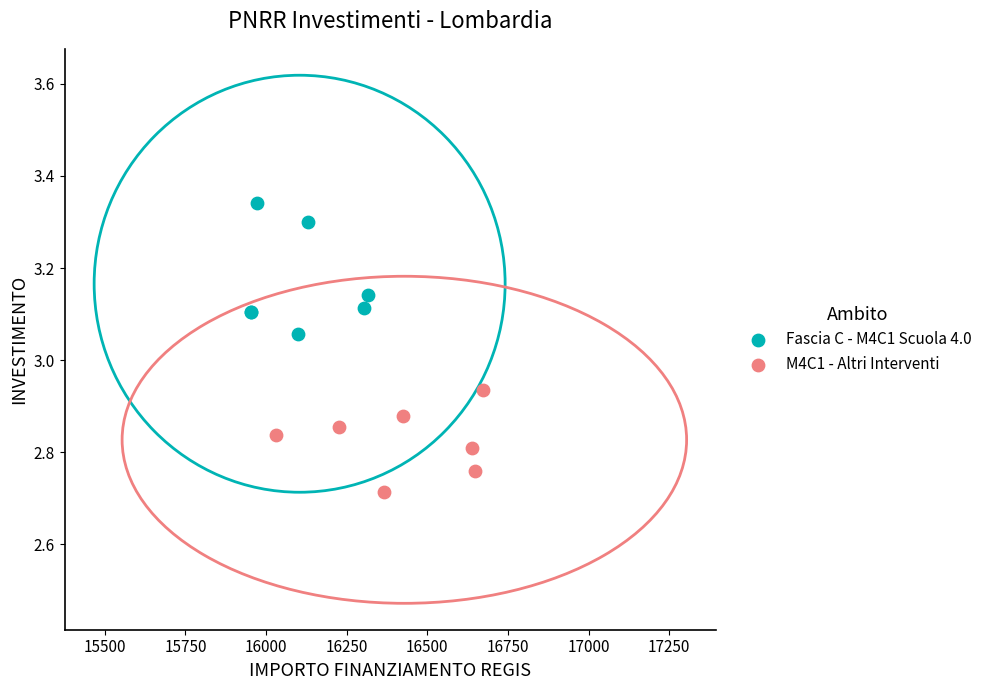

Which series contains the highest Y value?

Fascia C - M4C1 Scuola 4.0